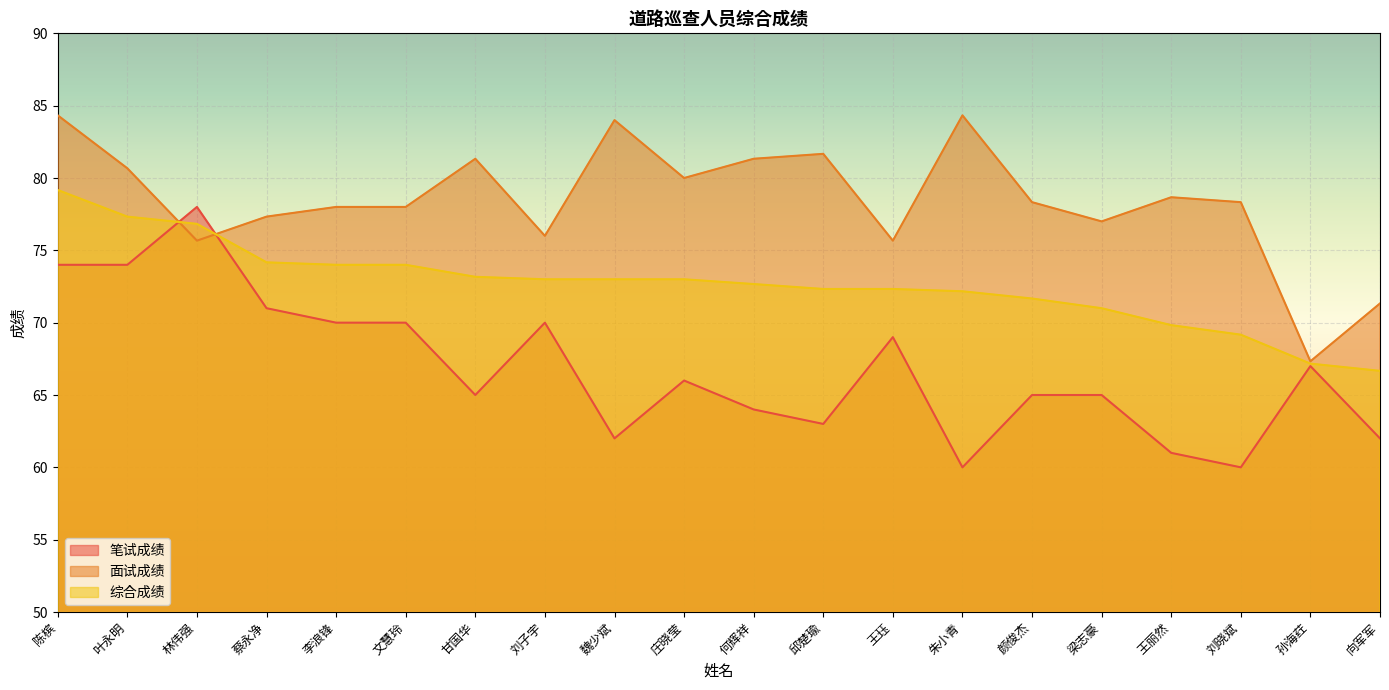

What is the value of the 综合成绩 point at the 5th from the left?

74.0